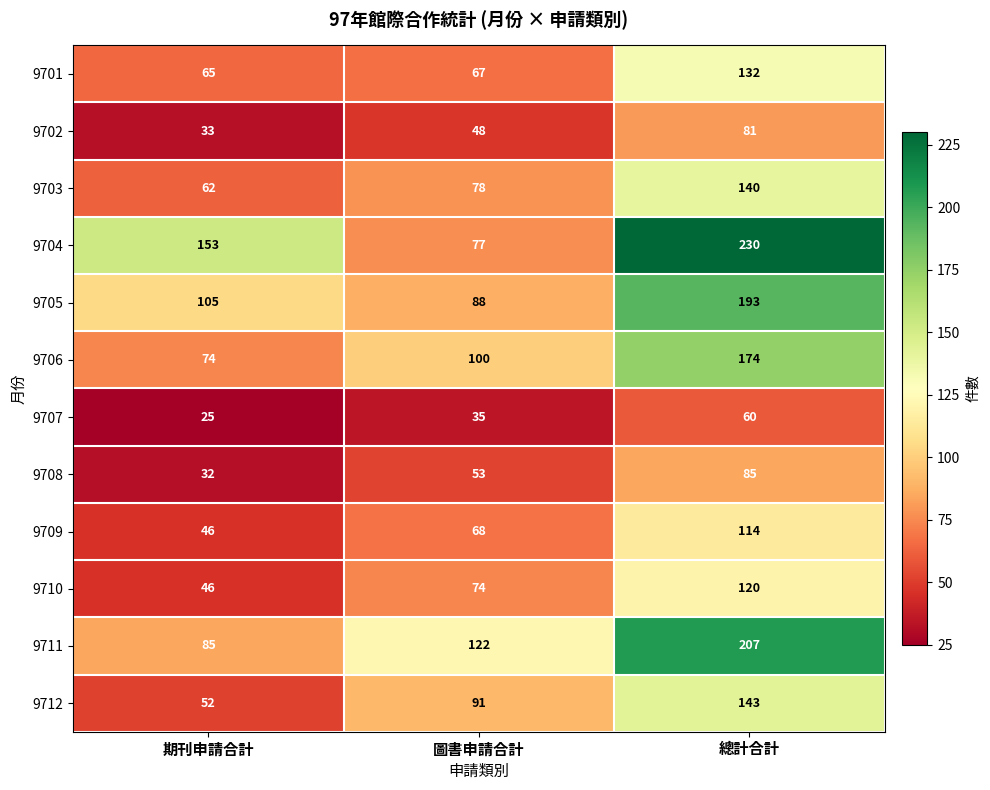

Which series has the widest spread of values?

9704